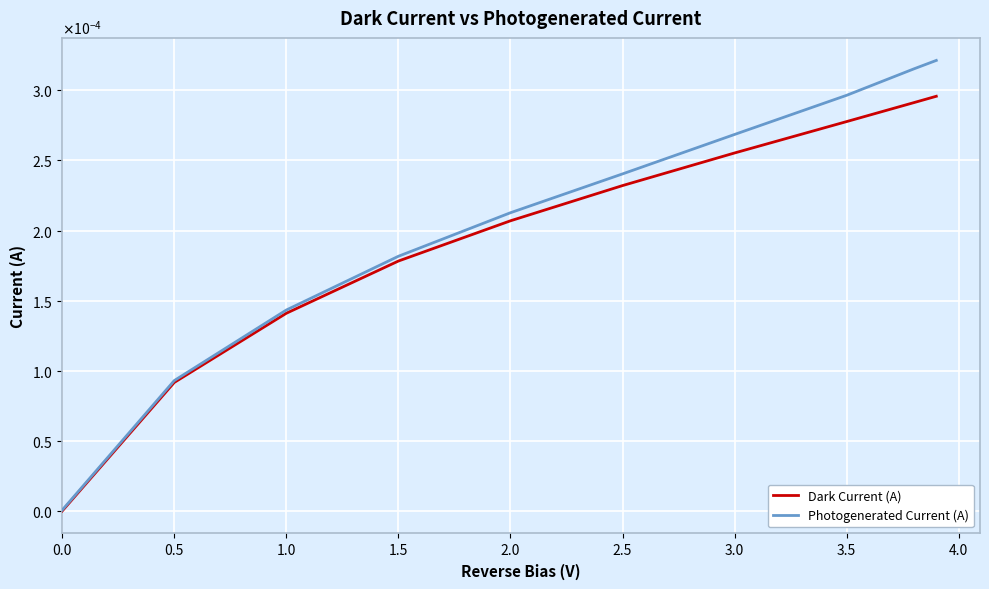

True or false: Dark Current (A) and Photogenerated Current (A) cross at least once.

False